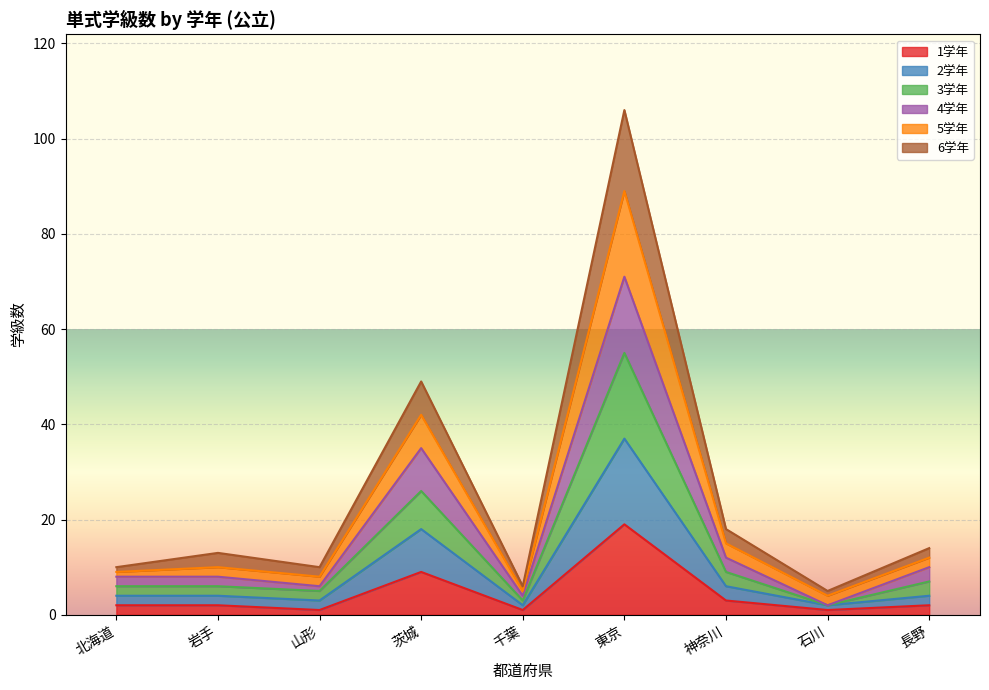

At which label does 3学年 reach its minimum?

石川